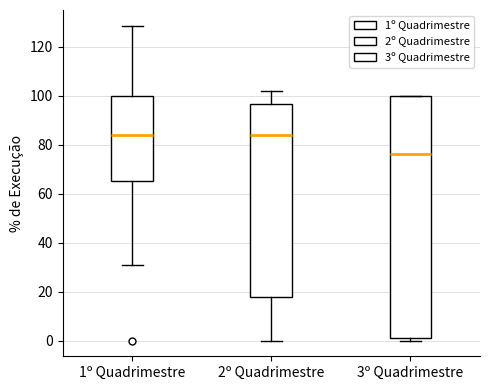

Reading left to right, read every box against the y-axis: the position of its median line, the range the box covers, and the ends of its whiskers. The values are not printed on the chart, so give them approximately, as read against the axis.

1º Quadrimestre: median 84, box 66 to 100, whiskers 30 to 128
2º Quadrimestre: median 84, box 18 to 96, whiskers 0 to 102
3º Quadrimestre: median 76, box 2 to 100, whiskers 0 to 100